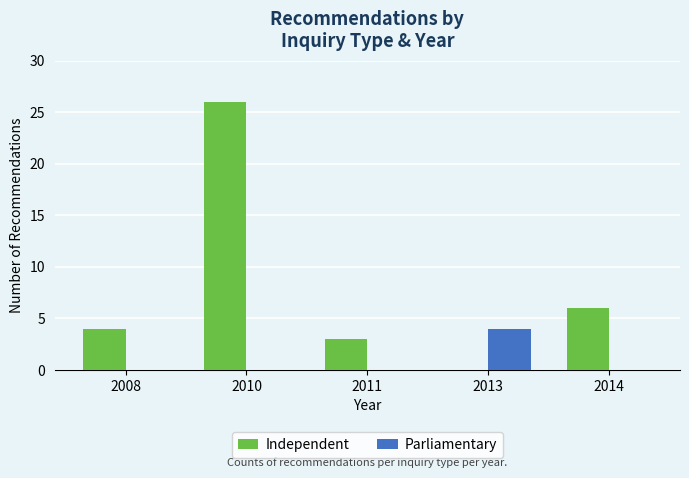

Reading right to left, list all the values displayed in this chart.

Independent: 6	0	3	26	4
Parliamentary: 0	4	0	0	0